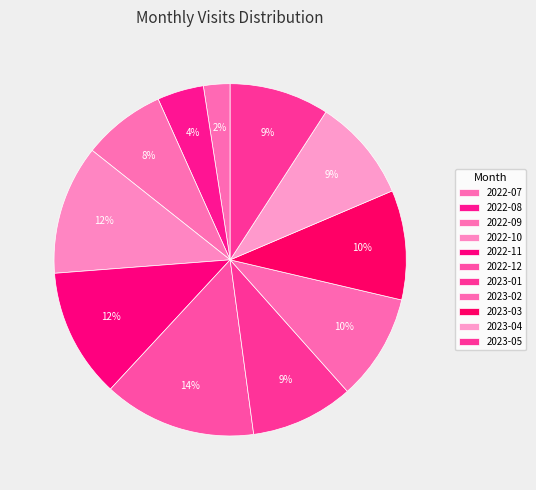

To the nearest percent, what is the difference between the largest and smallest slice percentages?

12%